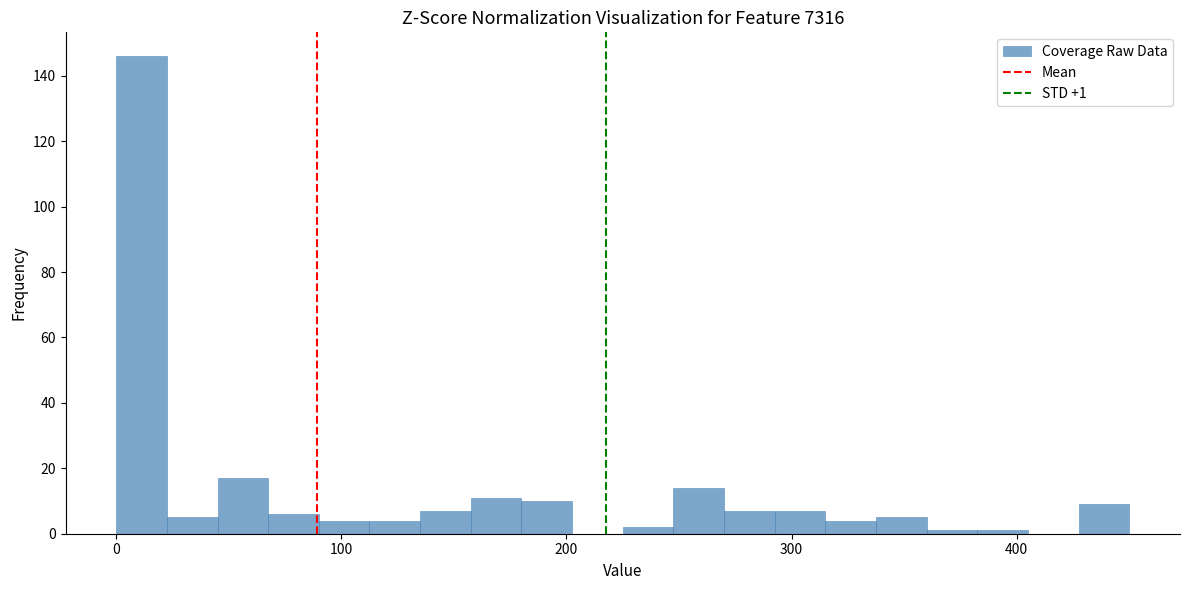

Around what value on the x-axis is the tallest bar? Give the approximate position of its centre, as read against the axis.

10